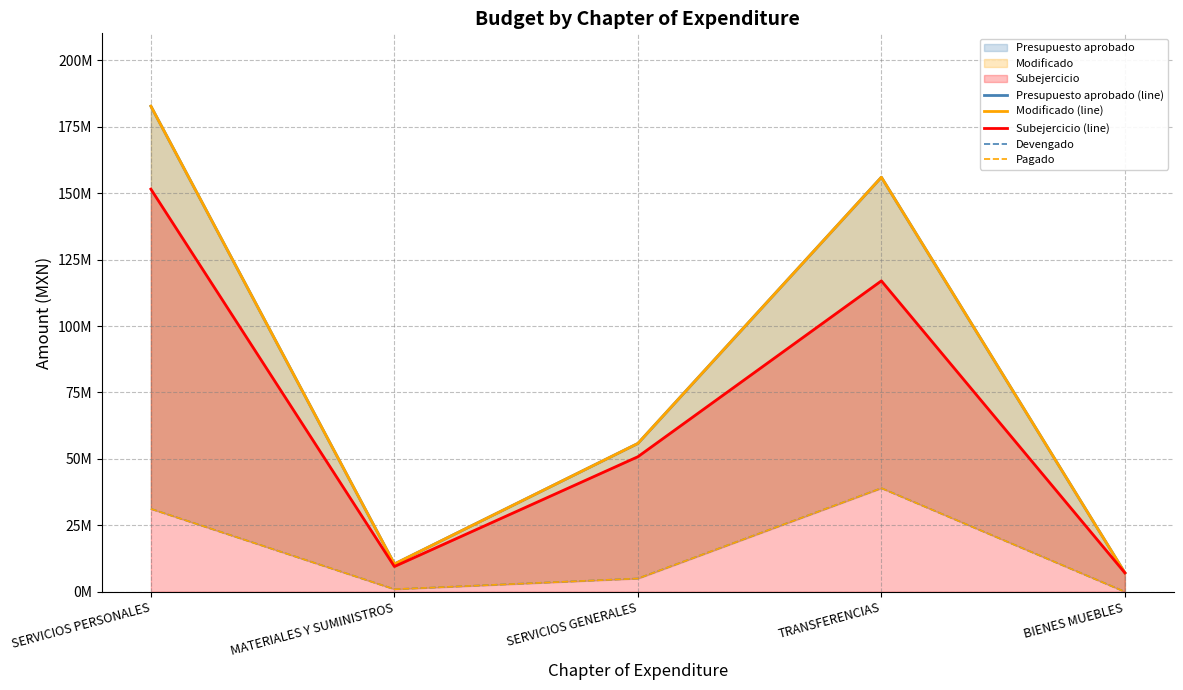

What is the difference between the maximum and minimum values in the Subejercicio (line) series?

144397222.7